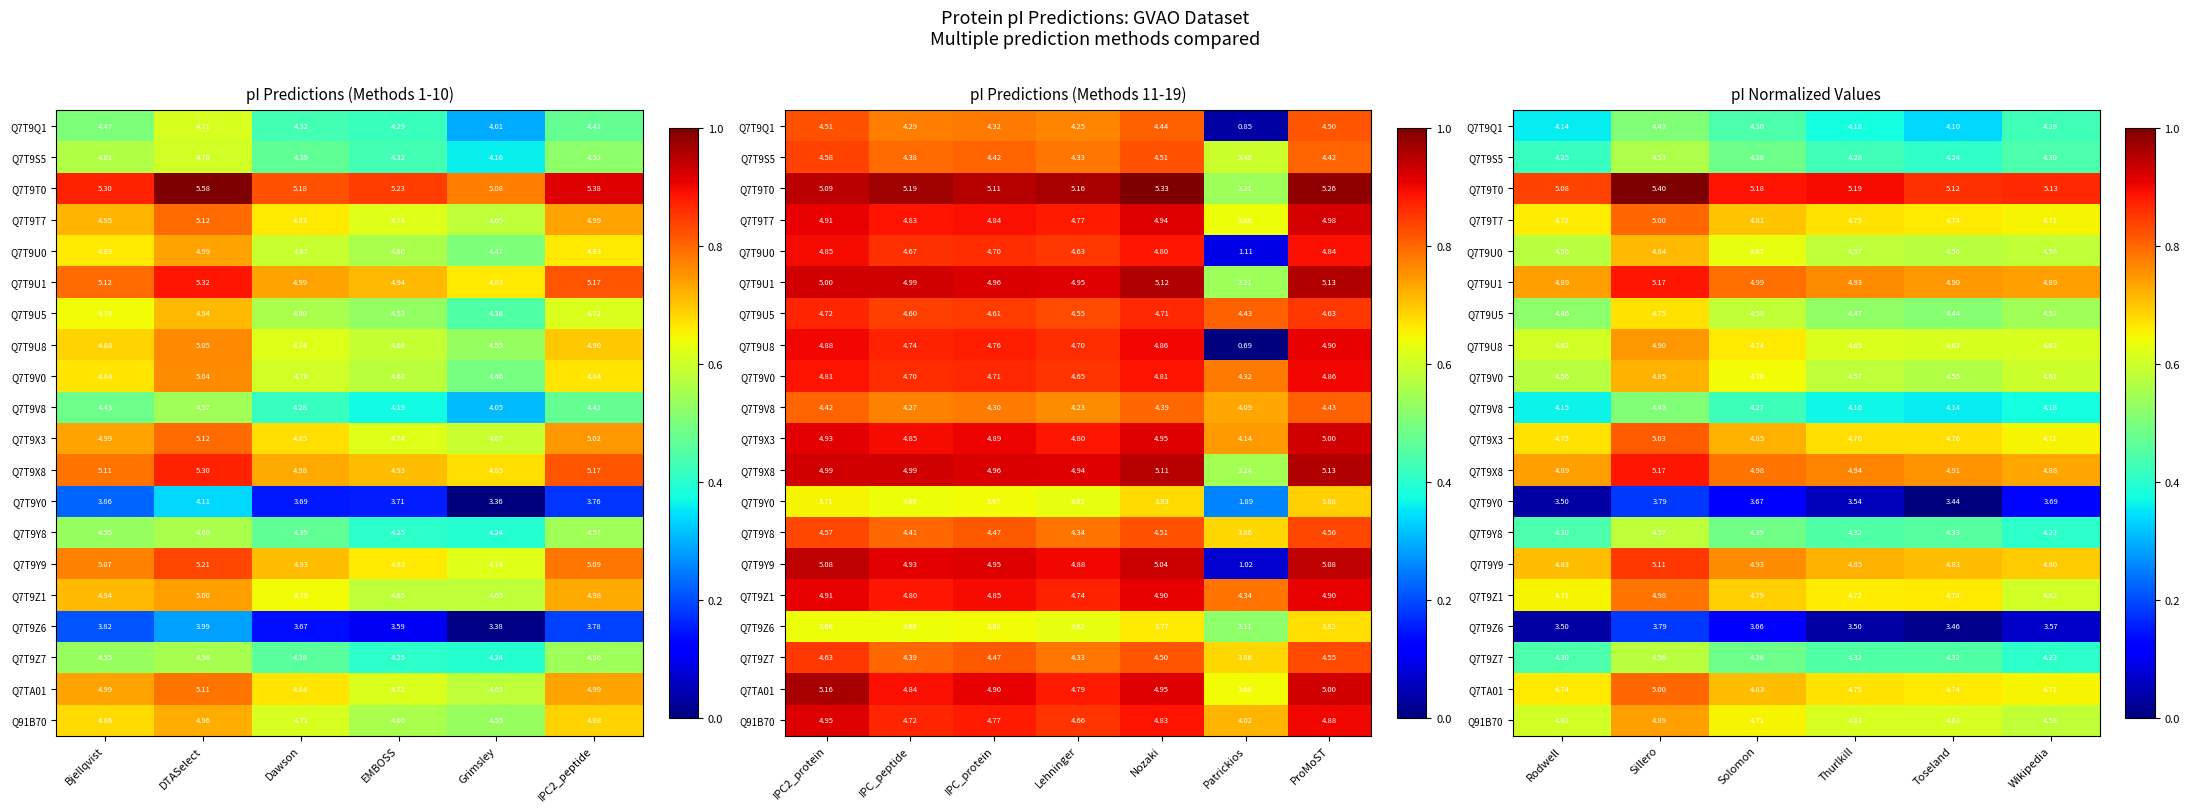

Count the number of data series in this chart.

20